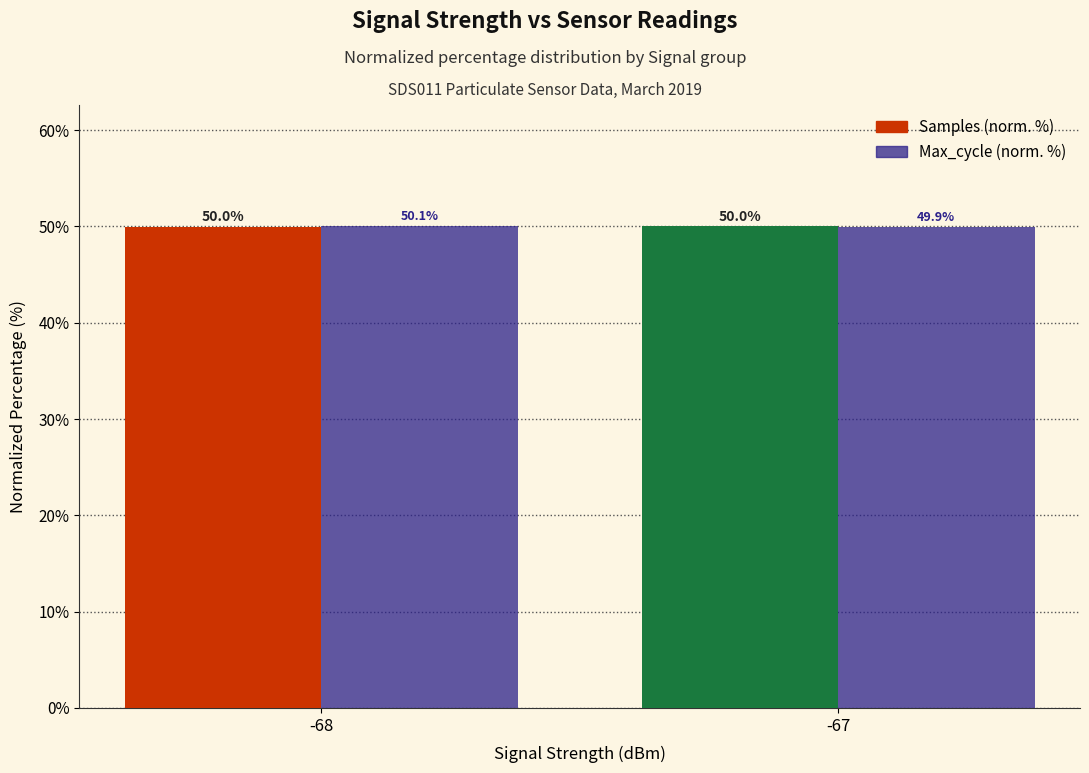

At which category does the chart reach its minimum across all series?

-67